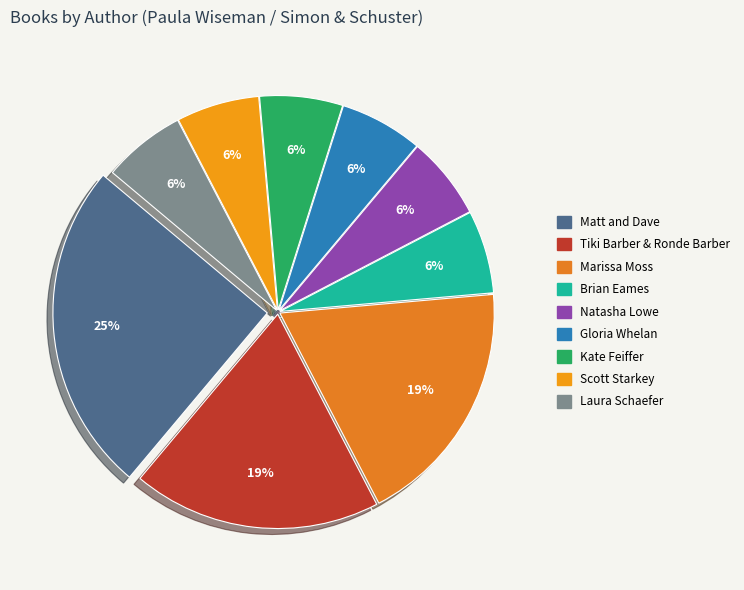

Combined, do Matt and Dave and Brian Eames account for over 50%?

No